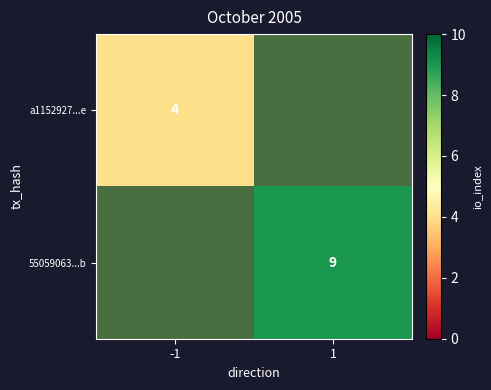

True or false: 55059063...b has a value of 9 at 1.

True